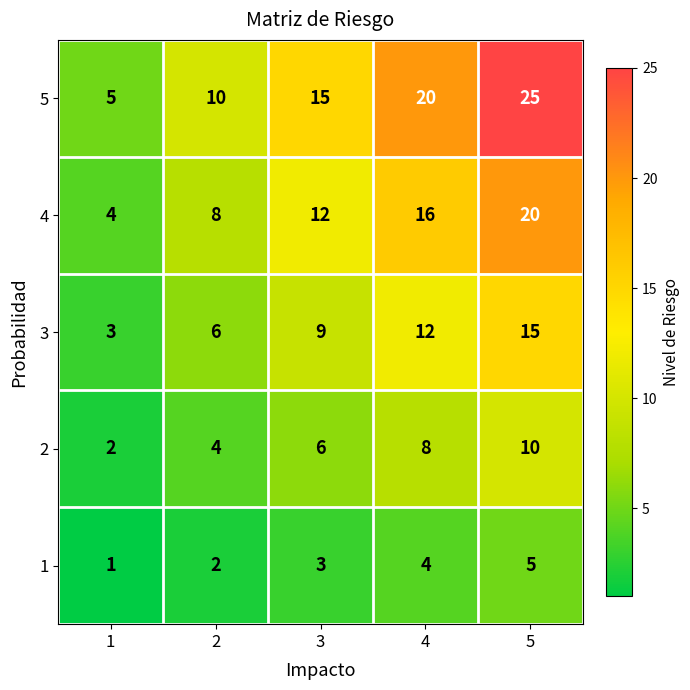

At how many categories does at least one series exceed 16?

2